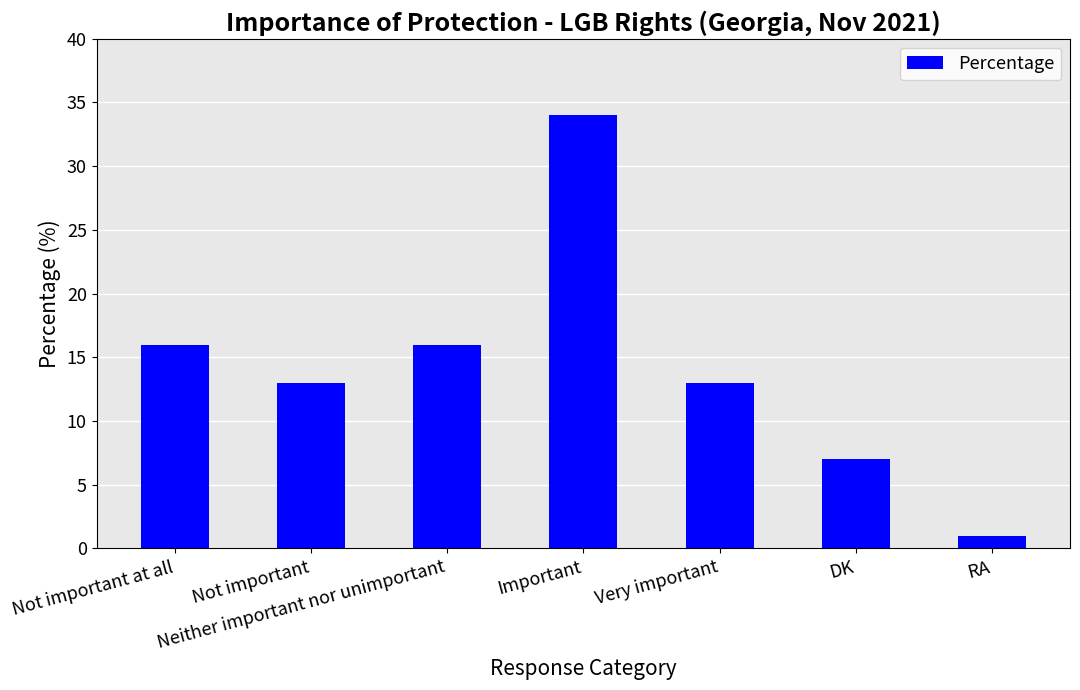

Reading left to right, what are all the values shown in this chart?

16	13	16	34	13	7	1